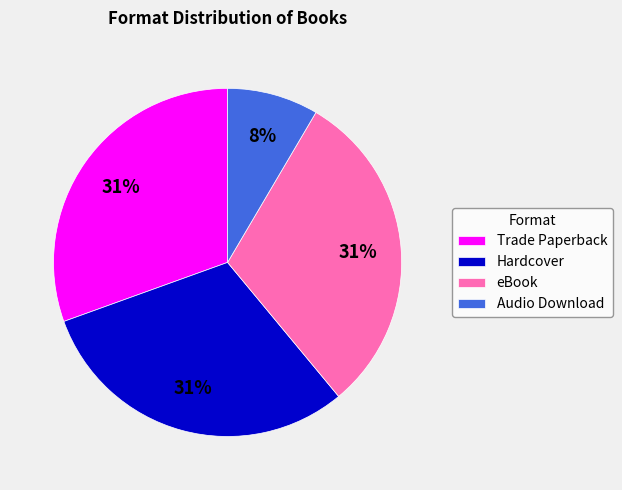

What percentage is the Trade Paperback slice, to the nearest percent?

31%